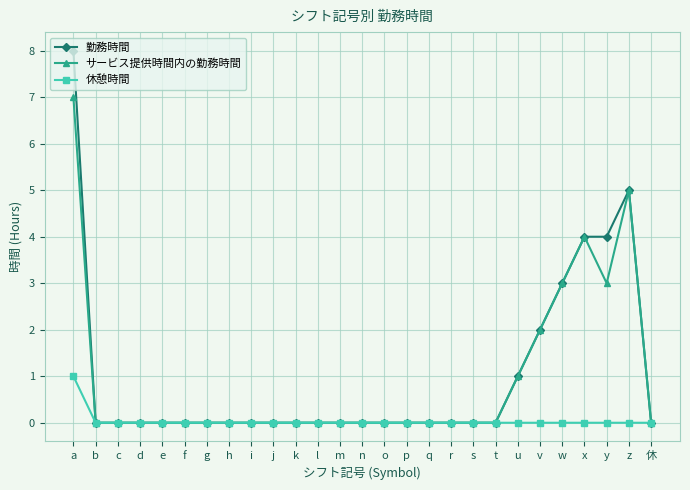

True or false: サービス提供時間内の勤務時間 has more than 0 points higher than both neighbors.

True